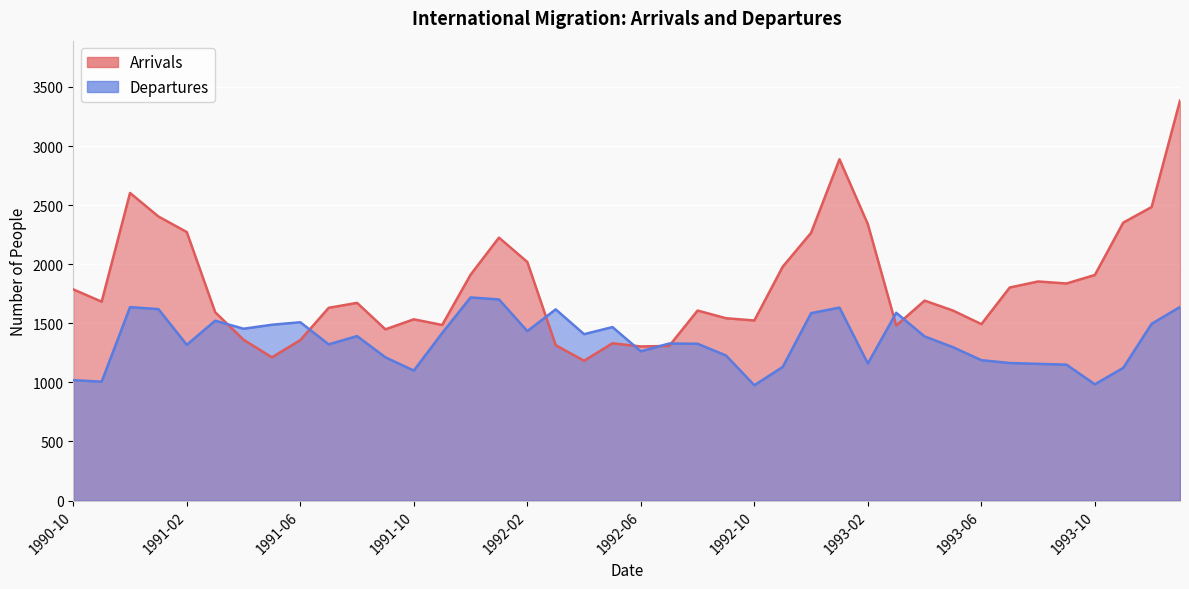

True or false: Arrivals has more than 1 interior local peaks.

True